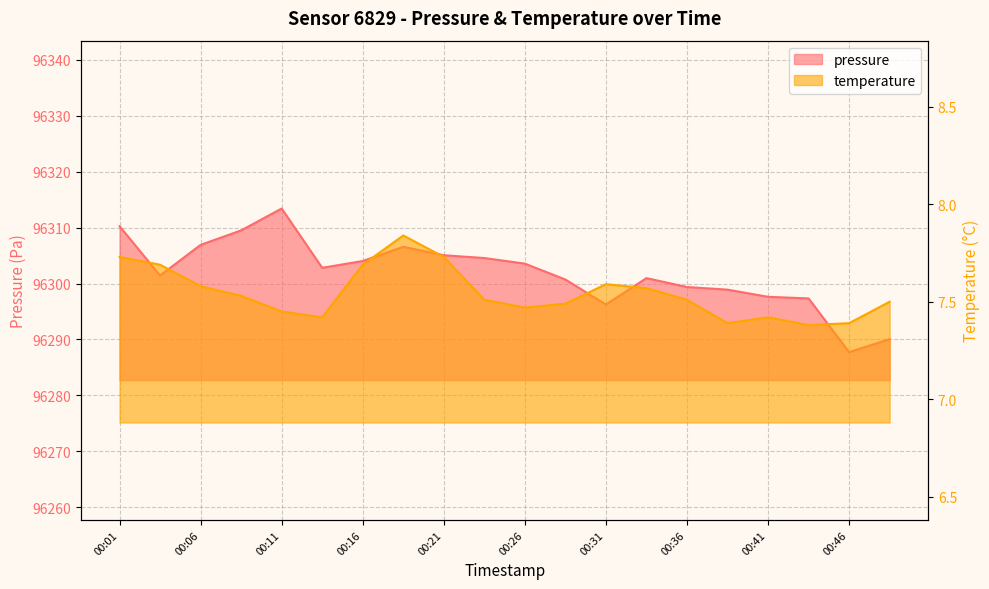

Is it true that temperature equals 7.6 at 00:06?

True